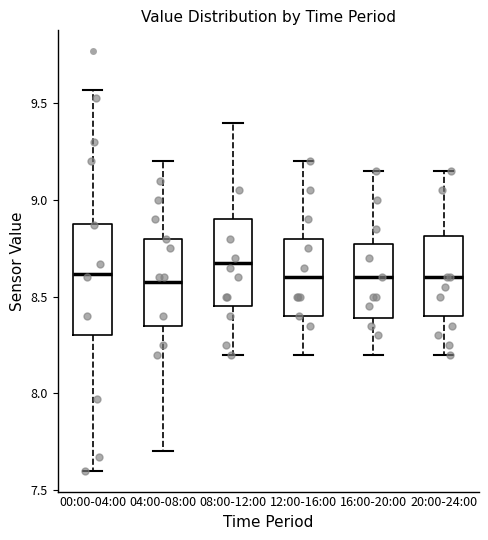

Reading left to right, transcribe this box plot: for each box, give where its median line is, the range the box spans, and where its two whiskers end, as read against the y-axis. The values are not printed on the chart, so give them approximately, as read against the axis.

00:00-04:00: median 8.60, box 8.30 to 8.90, whiskers 7.60 to 9.55
04:00-08:00: median 8.60, box 8.35 to 8.80, whiskers 7.70 to 9.20
08:00-12:00: median 8.70, box 8.45 to 8.90, whiskers 8.20 to 9.40
12:00-16:00: median 8.60, box 8.40 to 8.80, whiskers 8.20 to 9.20
16:00-20:00: median 8.60, box 8.40 to 8.80, whiskers 8.20 to 9.15
20:00-24:00: median 8.60, box 8.40 to 8.80, whiskers 8.20 to 9.15